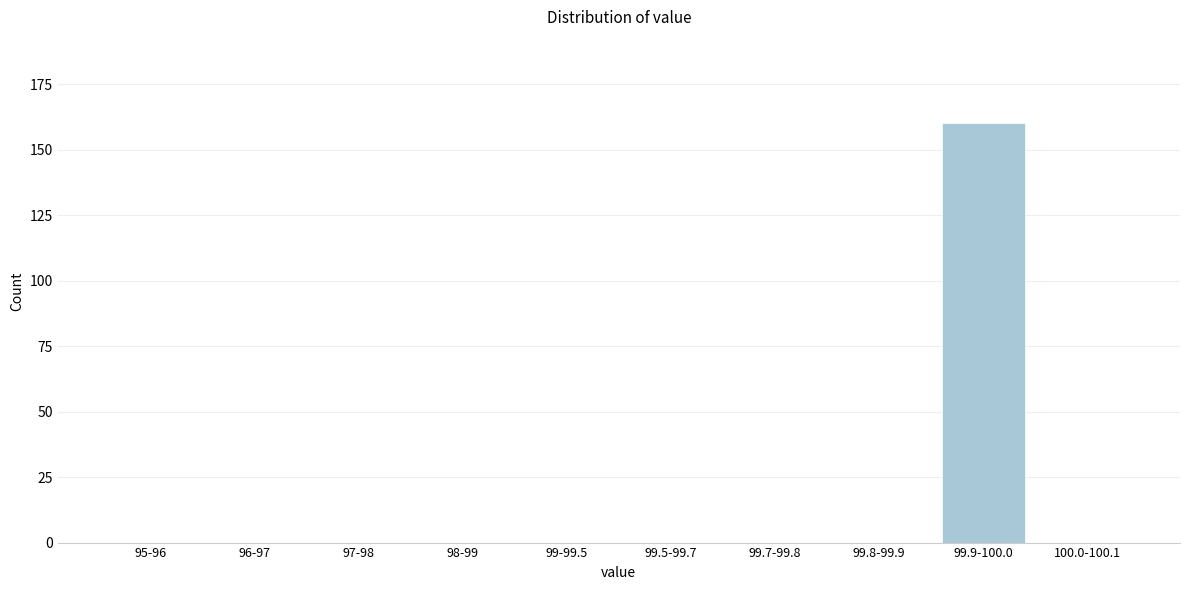

Reading left to right, transcribe all the data shown in this chart.

95-96=0	96-97=0	97-98=0	98-99=0	99-99.5=0	99.5-99.7=0	99.7-99.8=0	99.8-99.9=0	99.9-100.0=160	100.0-100.1=0